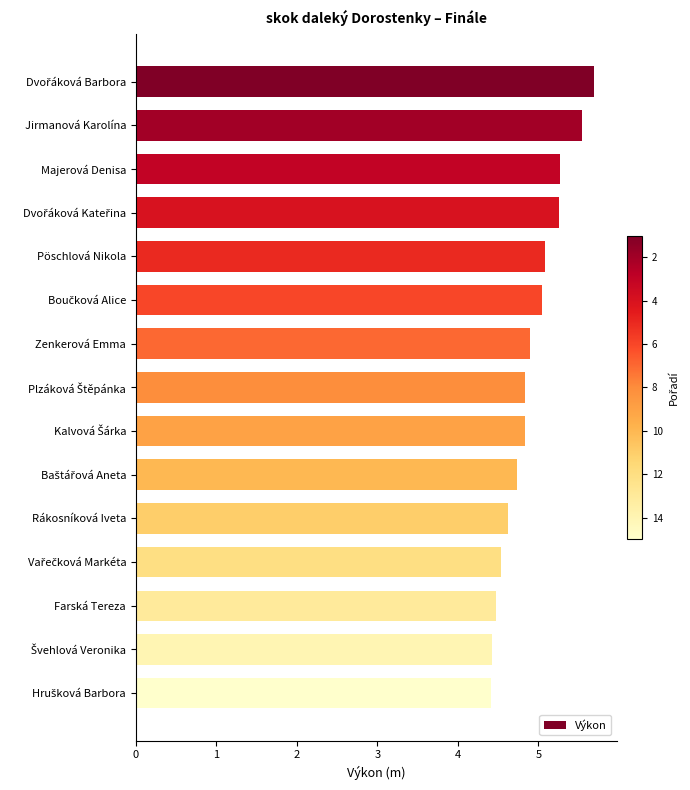

Between Pöschlová Nikola and Rákosníková Iveta, which is larger?

Pöschlová Nikola